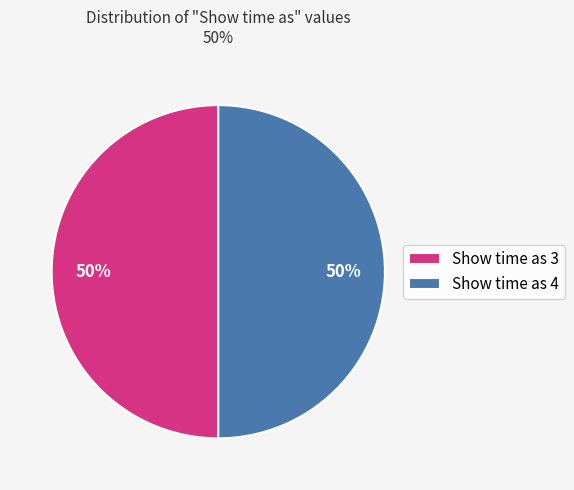

Count the number of slices in the pie.

2